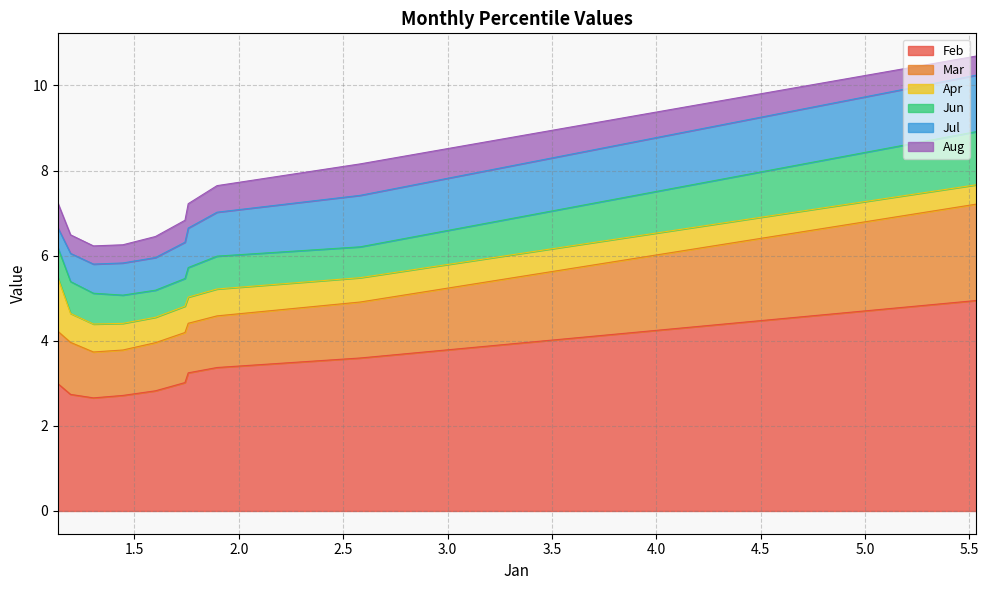

The Jul series shows 2.0 at pct15. True or false?

False